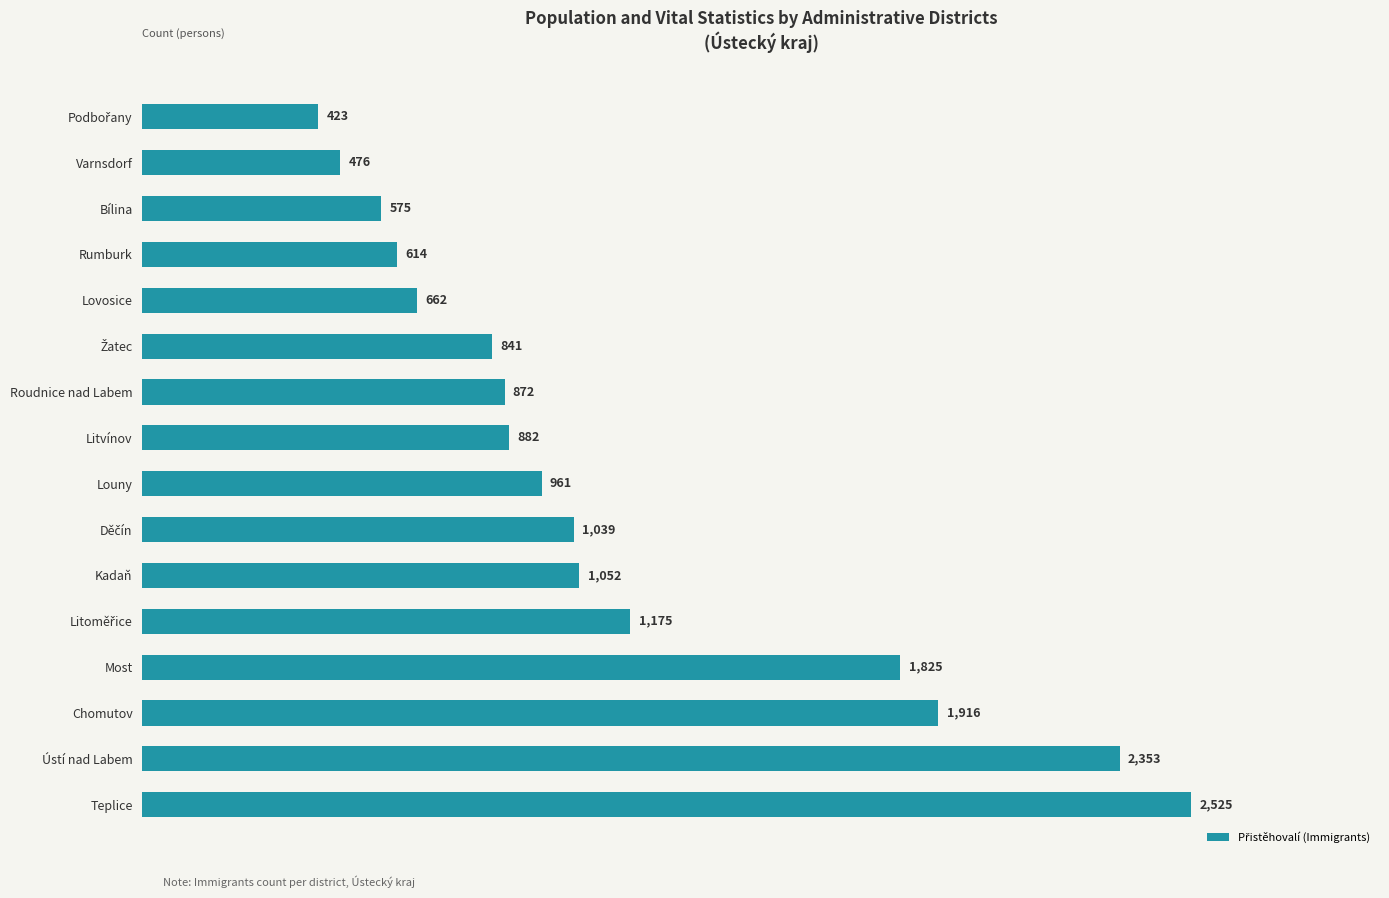

The chart shows a value of 662 at Lovosice. True or false?

True